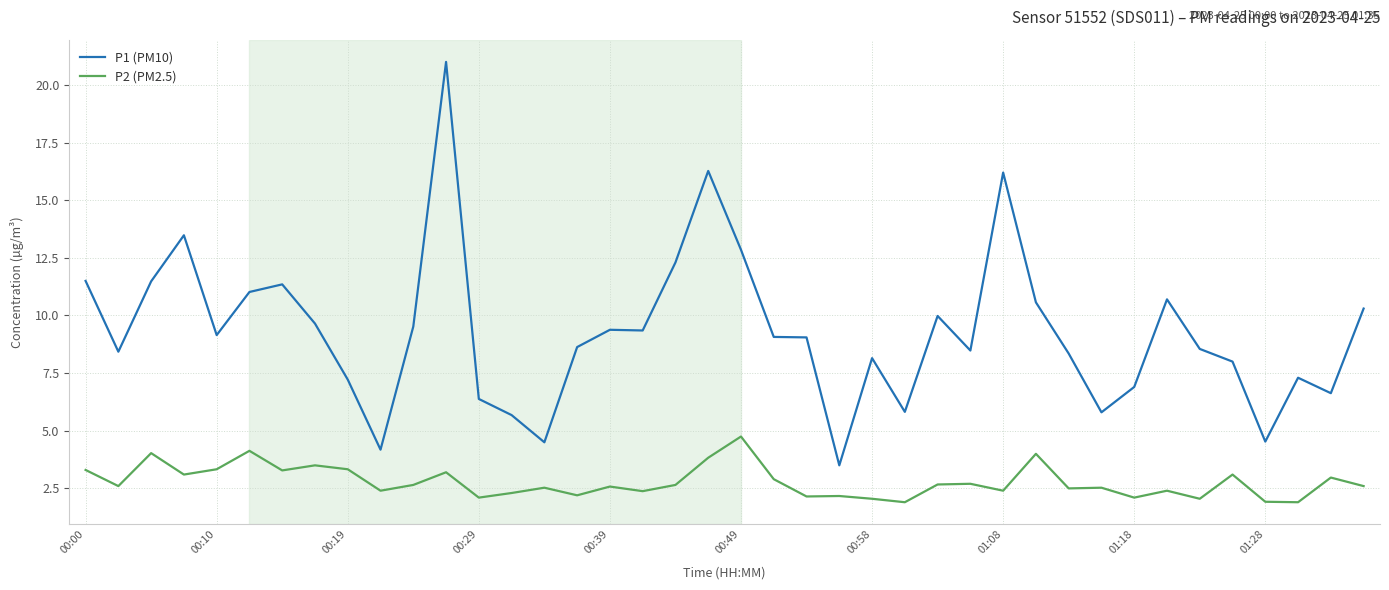

Which series has the largest total across all categories?

P1 (PM10)